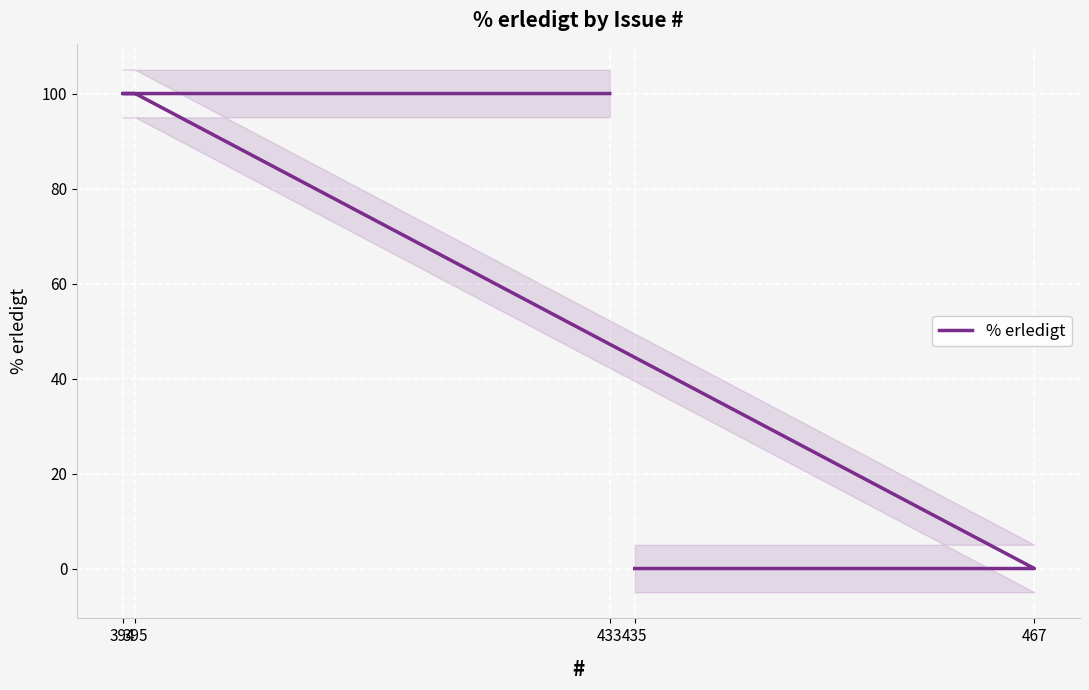

True or false: there are more than 0 points higher than both neighbors.

False